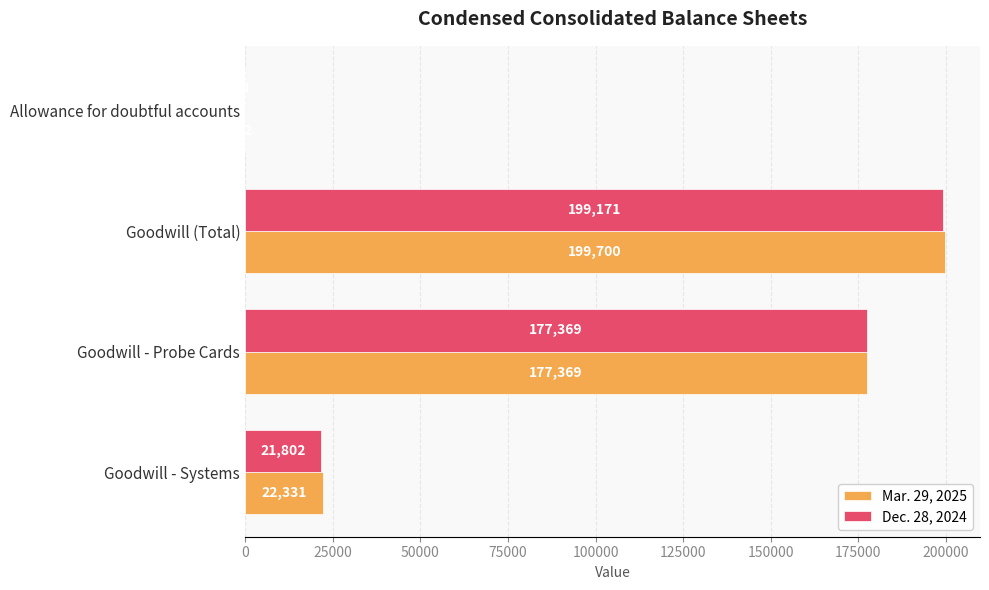

What is the maximum value shown in the chart?

199700